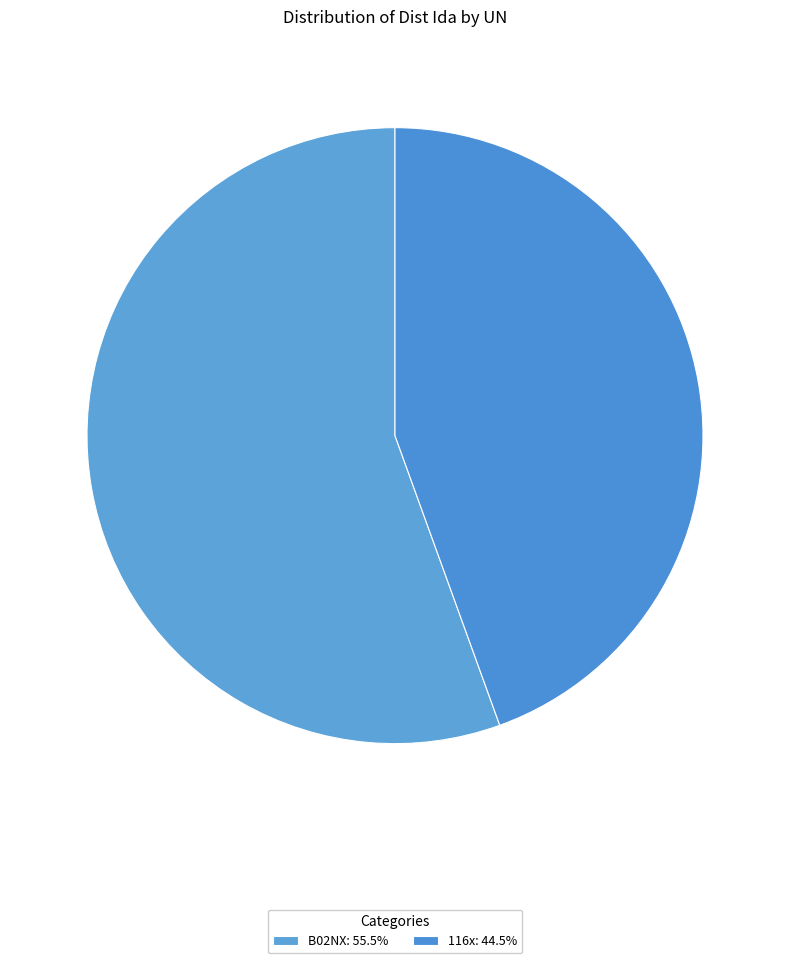

How many segments does this pie chart have?

2